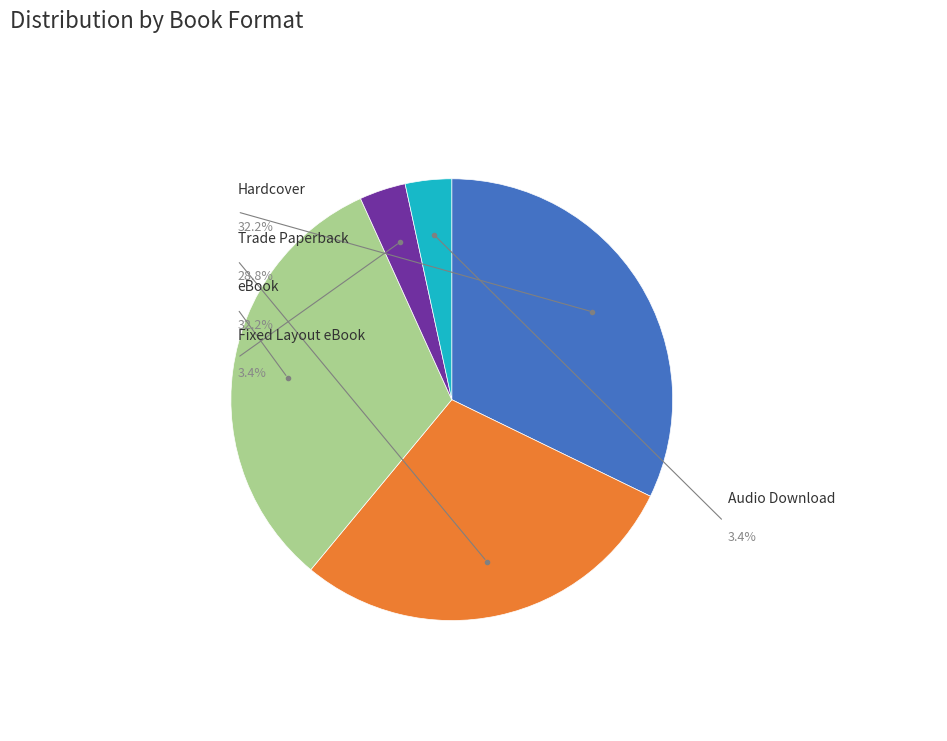

What is the ratio of the value at Hardcover to the value at Trade Paperback?

1.1